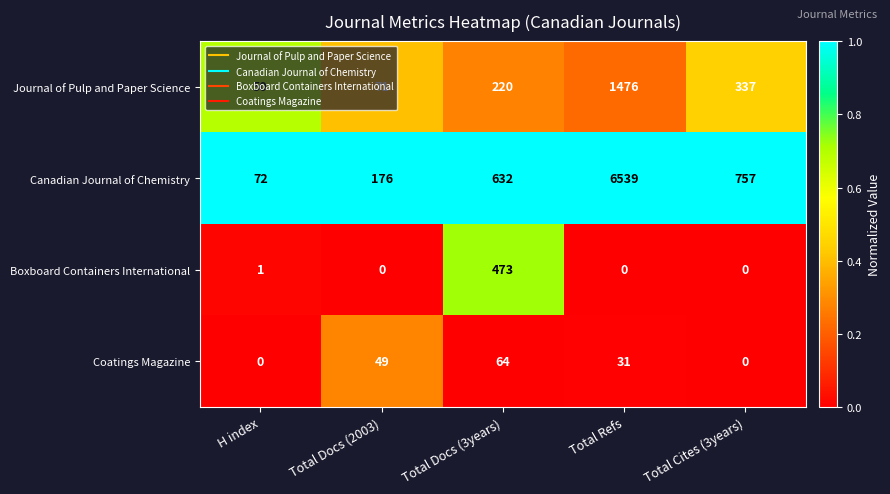

How many categories are shown in the chart?

5